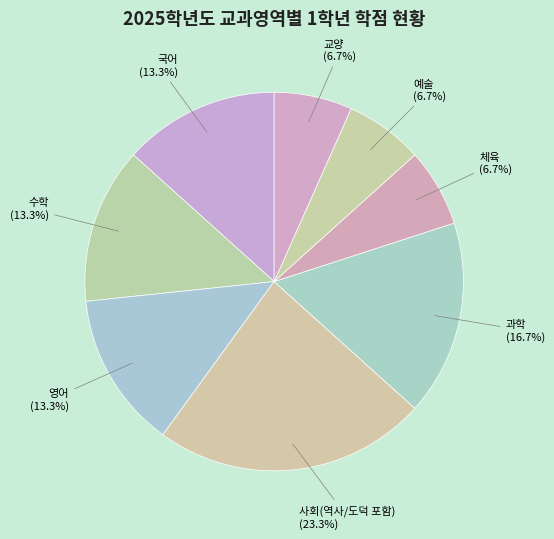

To the nearest percent, what percentage of the pie is 과학?

17%